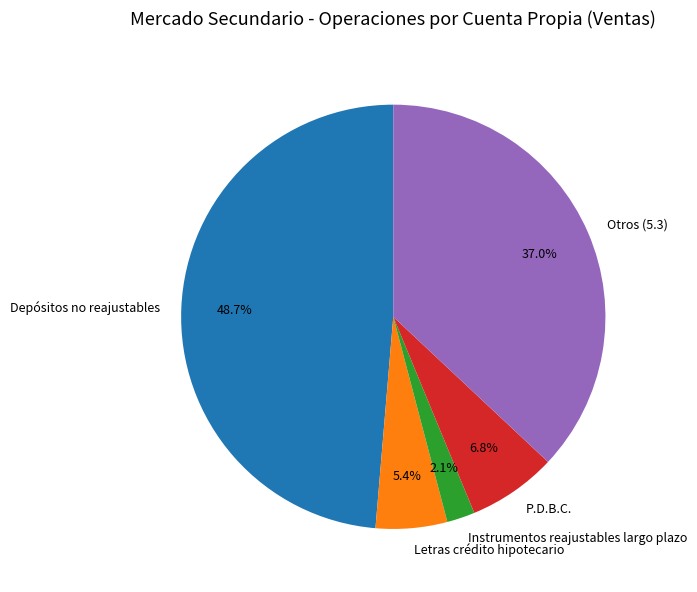

What is the largest slice in the pie chart?

Depósitos no reajustables